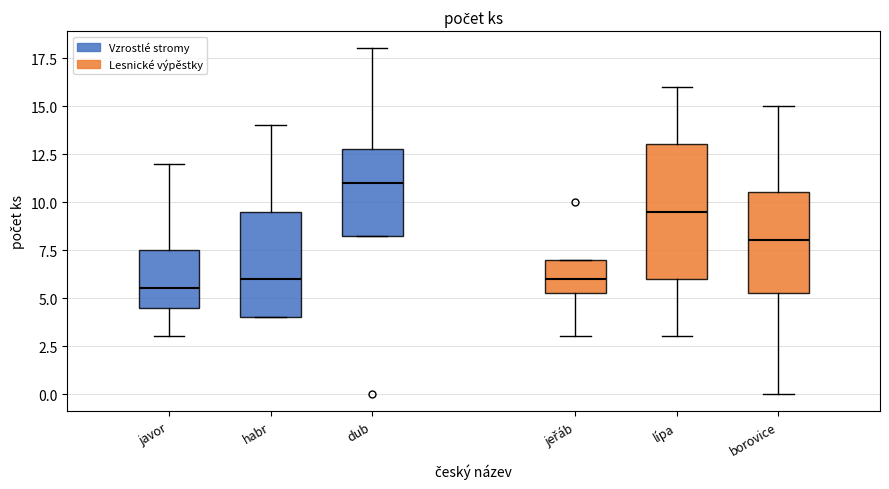

Reading left to right, transcribe this box plot: for each box, give where its median line is, the range the box spans, and where its two whiskers end, as read against the y-axis. The values are not printed on the chart, so give them approximately, as read against the axis.

javor: median 5.5, box 4.5 to 7.5, whiskers 3.0 to 12.0
habr: median 6.0, box 4.0 to 9.5, whiskers 4.0 to 14.0
dub: median 11.0, box 8.5 to 13.0, whiskers 8.5 to 18.0
jeřáb: median 6.0, box 5.5 to 7.0, whiskers 3.0 to 7.0
lípa: median 9.5, box 6.0 to 13.0, whiskers 3.0 to 16.0
borovice: median 8.0, box 5.5 to 10.5, whiskers 0.0 to 15.0